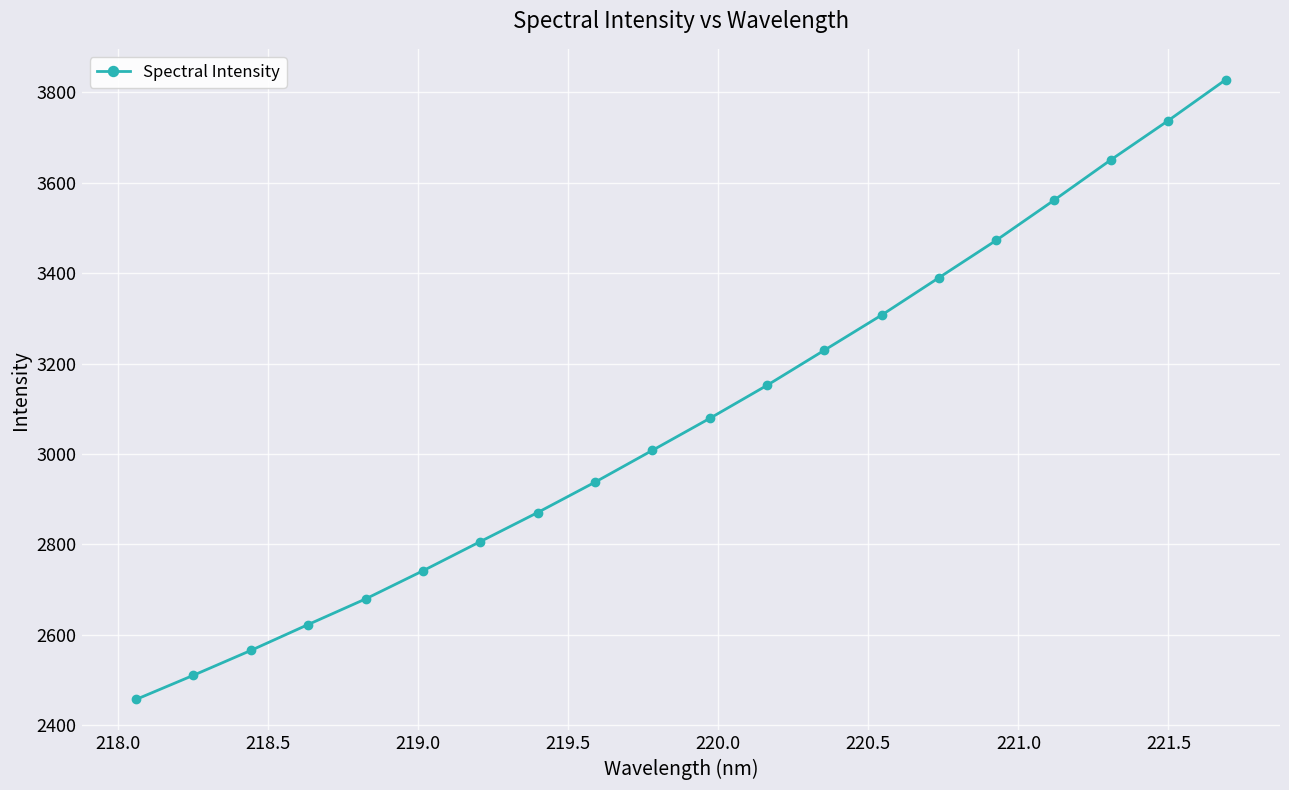

What is the smallest value displayed?

2457.3